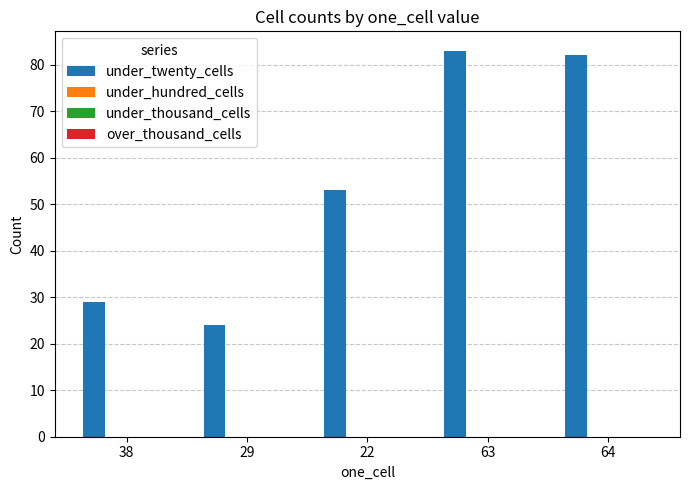

What is the value of the 4th bar from the left?

83